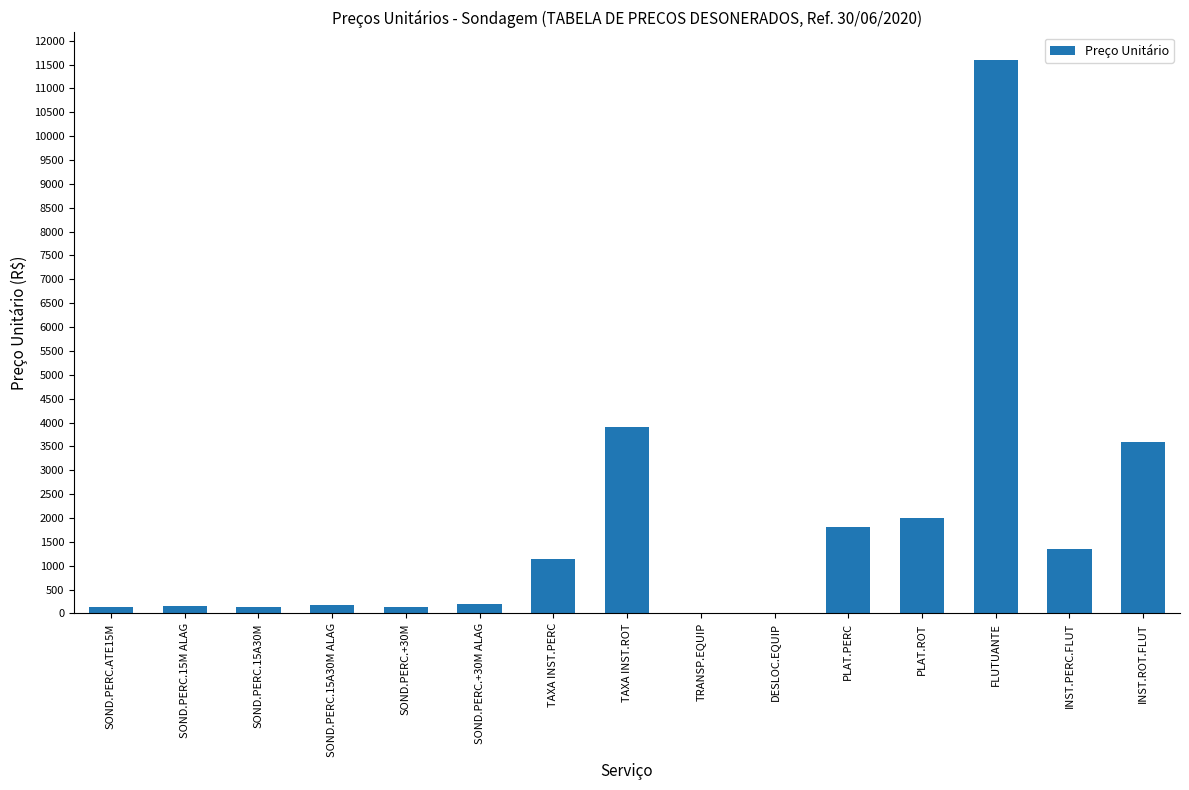

Is it true that the value at PLAT.PERC is 770.8?

False